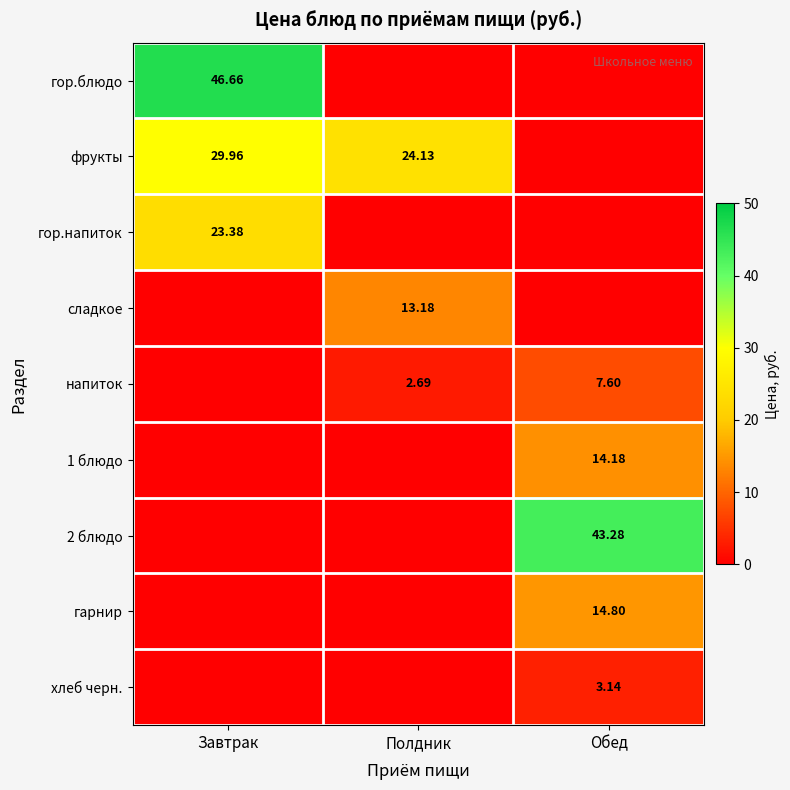

Is the value of сладкое at Полдник greater than the value of хлеб черн. at Завтрак?

Yes